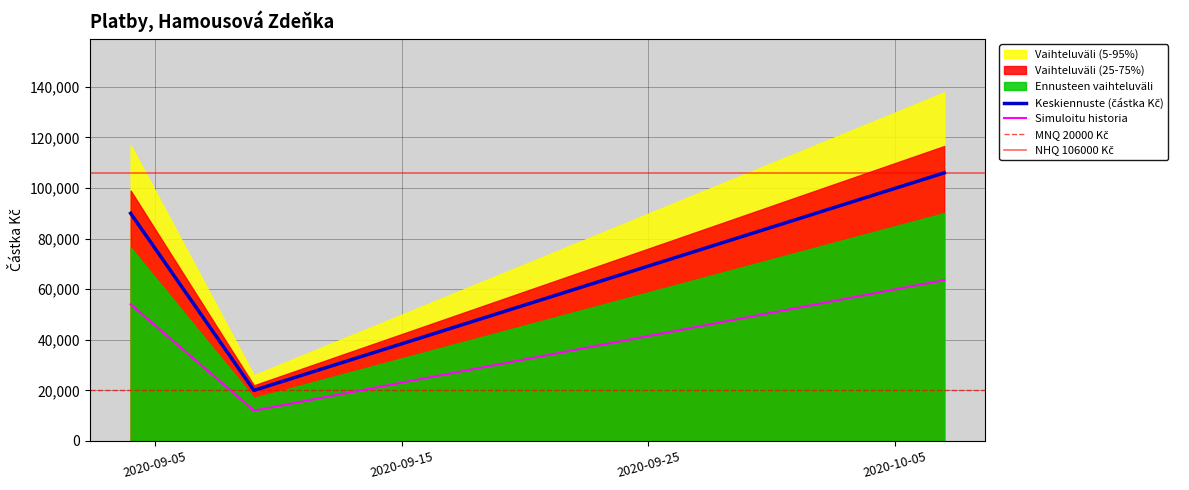

Reading left to right, extract all data points from this chart.

2020-09-04=90000	2020-09-09=20000	2020-10-07=106000